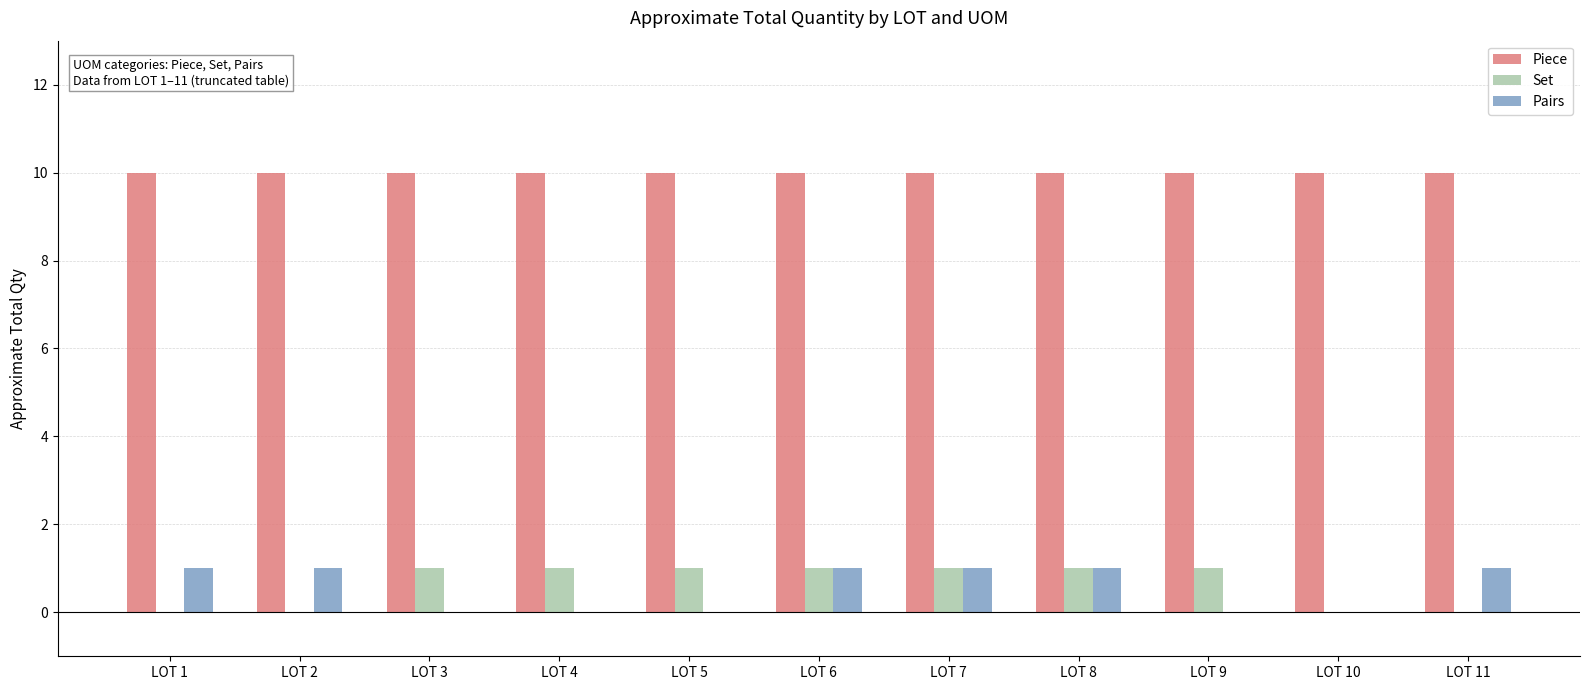

True or false: Piece has a value of 14 at LOT 7.

False